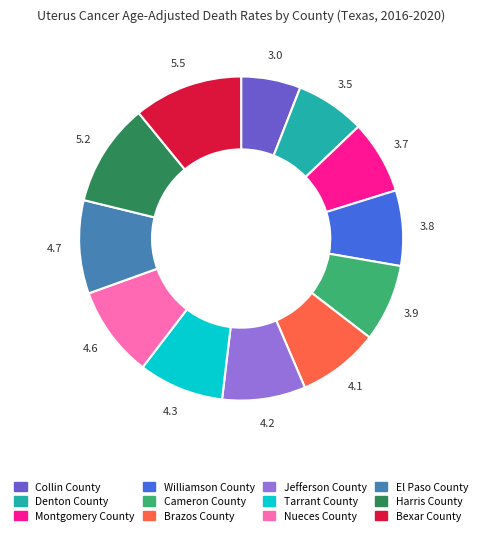

Is it true that Williamson County is 8% of the pie?

True